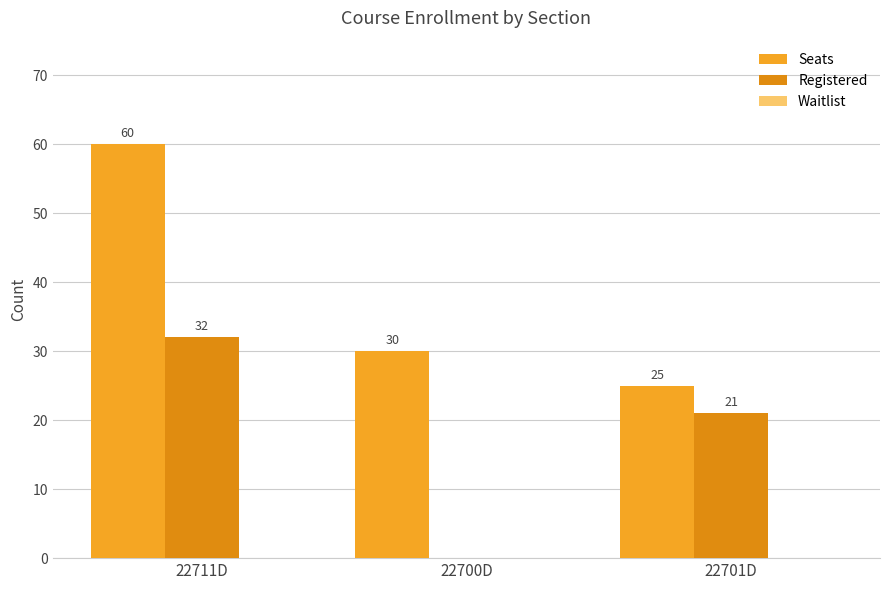

What is the value of the Registered bar at the 3rd from the left?

21